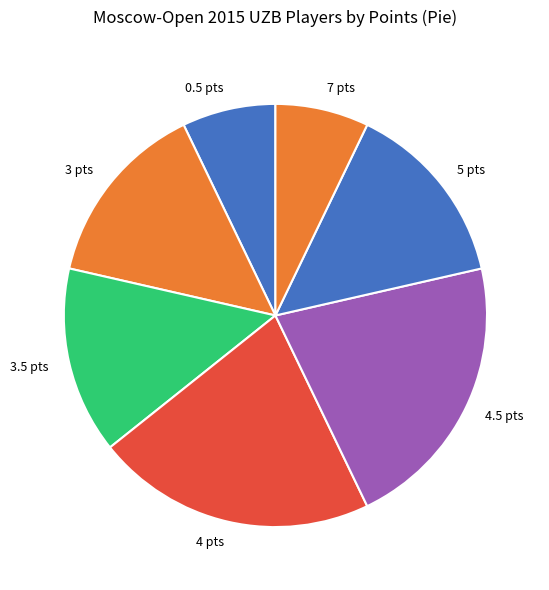

Does 3 pts represent more than half of the total?

No